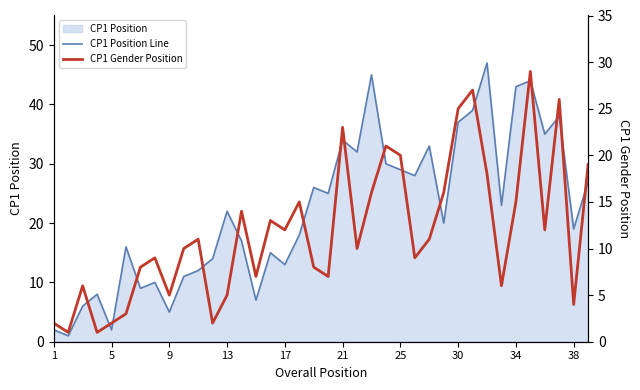

The CP1 Position Line series shows 5 at 38. True or false?

False